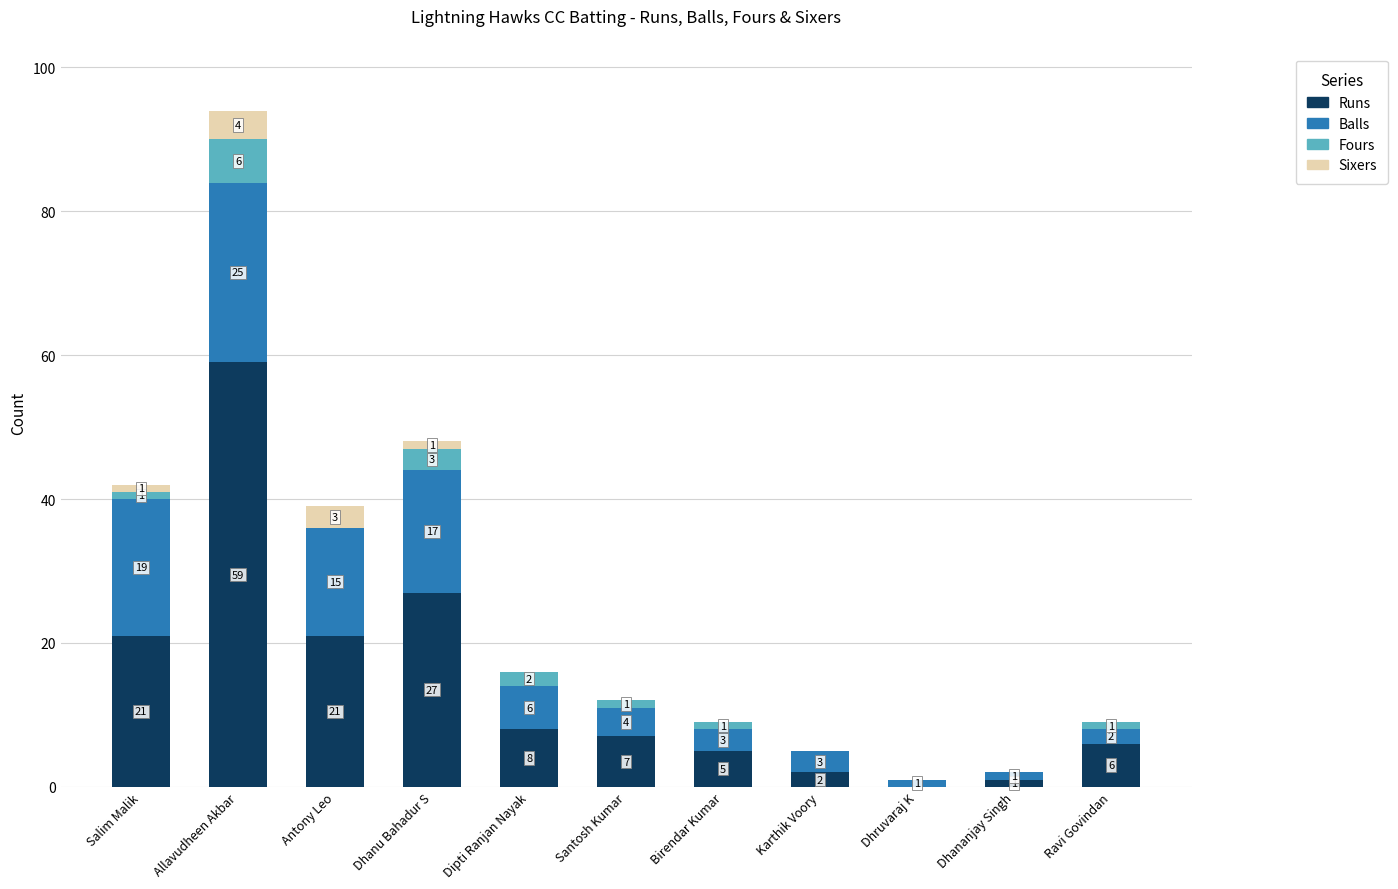

Which category has the highest value in the Runs series?

Allavudheen Akbar